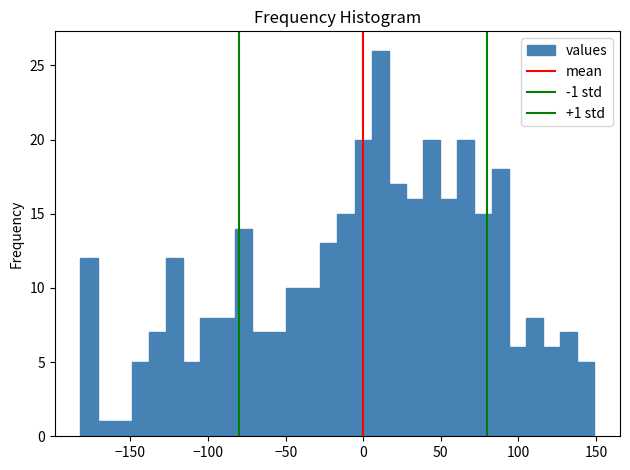

Around what value on the x-axis is the tallest bar? Give the approximate position of its centre, as read against the axis.

10